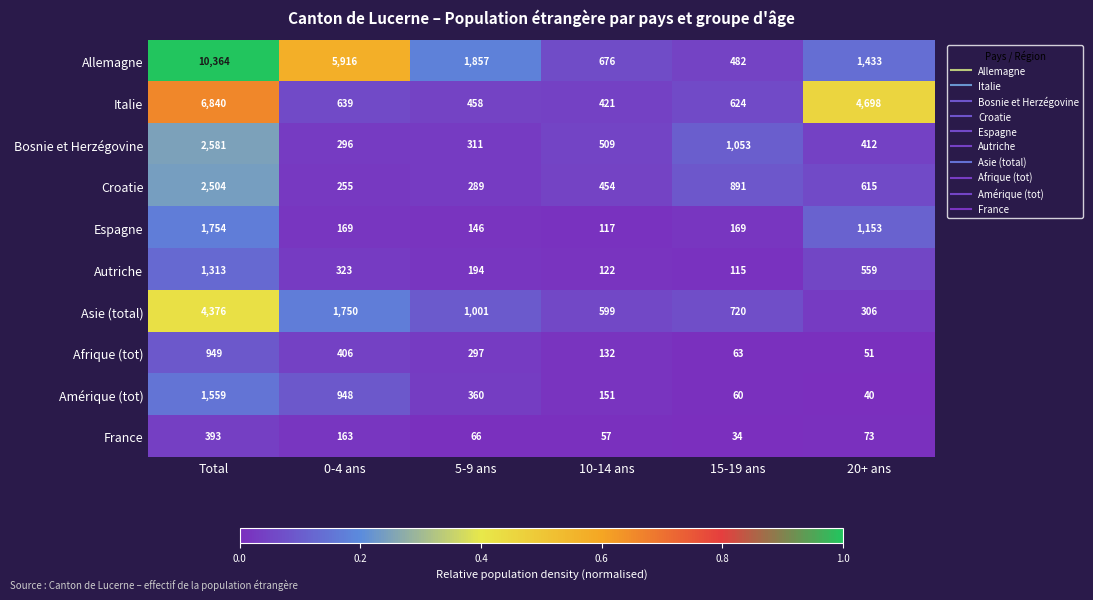

The value of Asie (total) at 0-4 ans is 717. True or false?

False